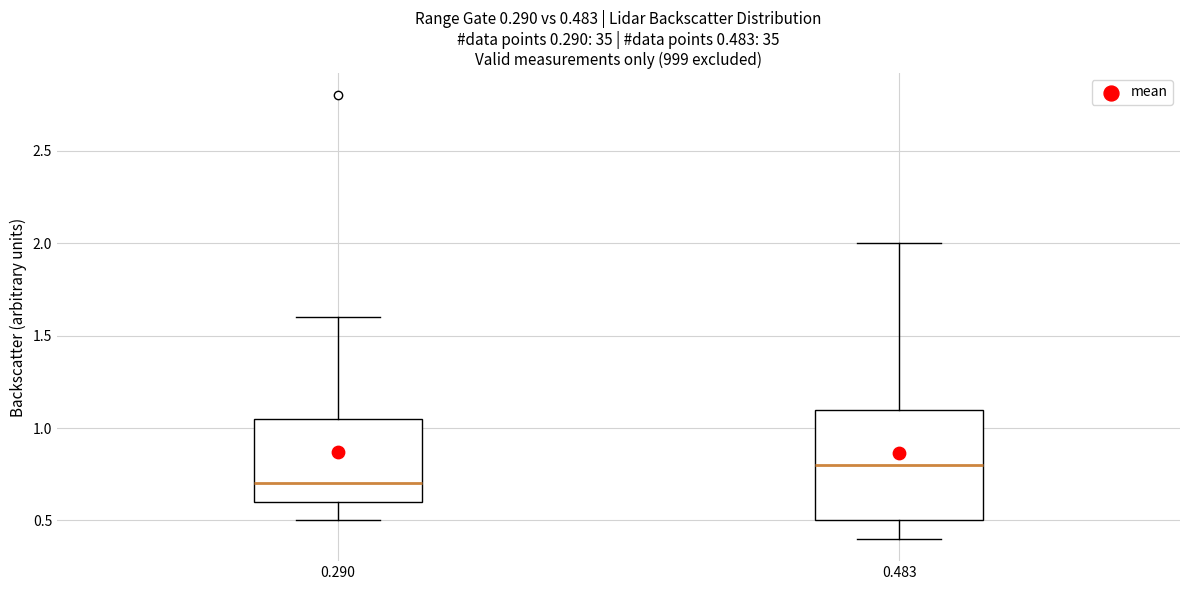

Which box is the tallest, from its lower edge to its upper edge?

0.483